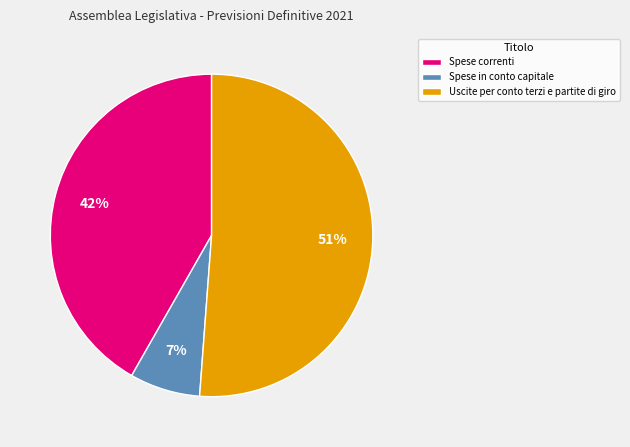

Which category accounts for the majority?

Uscite per conto terzi e partite di giro